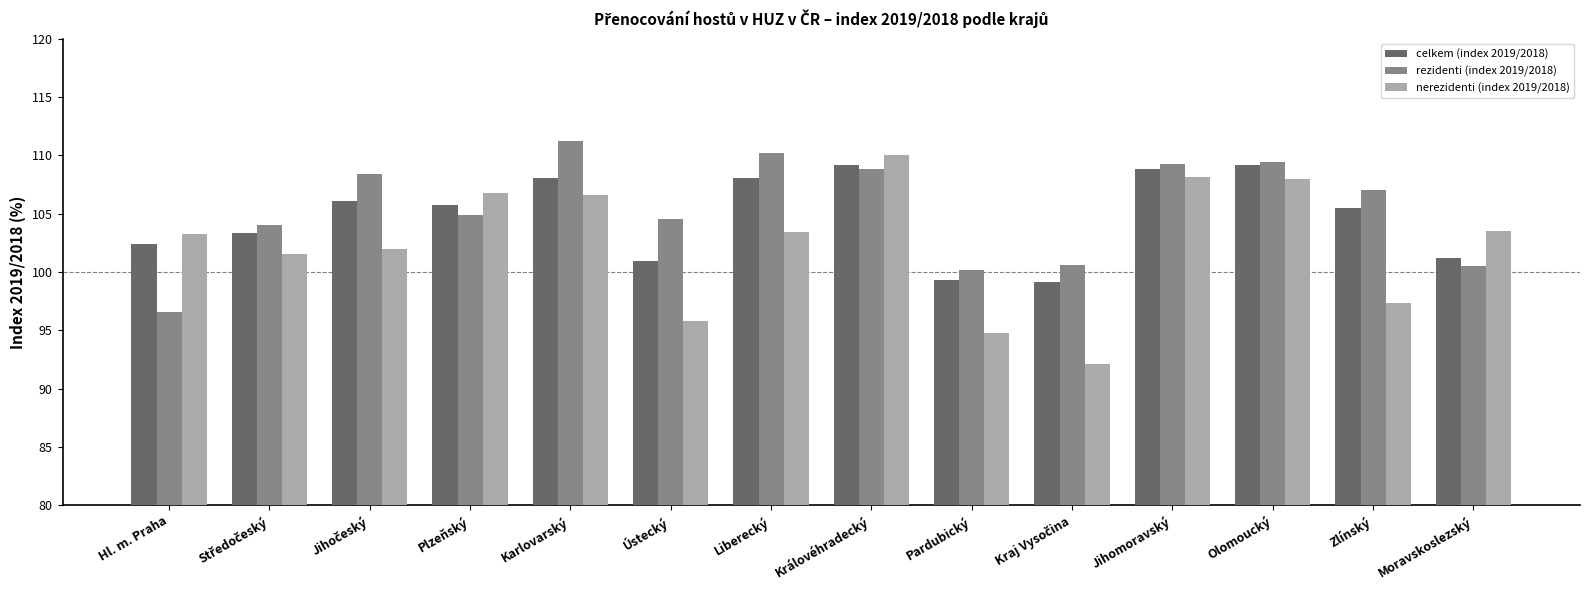

What are all the series names shown in the legend?

celkem (index 2019/2018), rezidenti (index 2019/2018), nerezidenti (index 2019/2018)